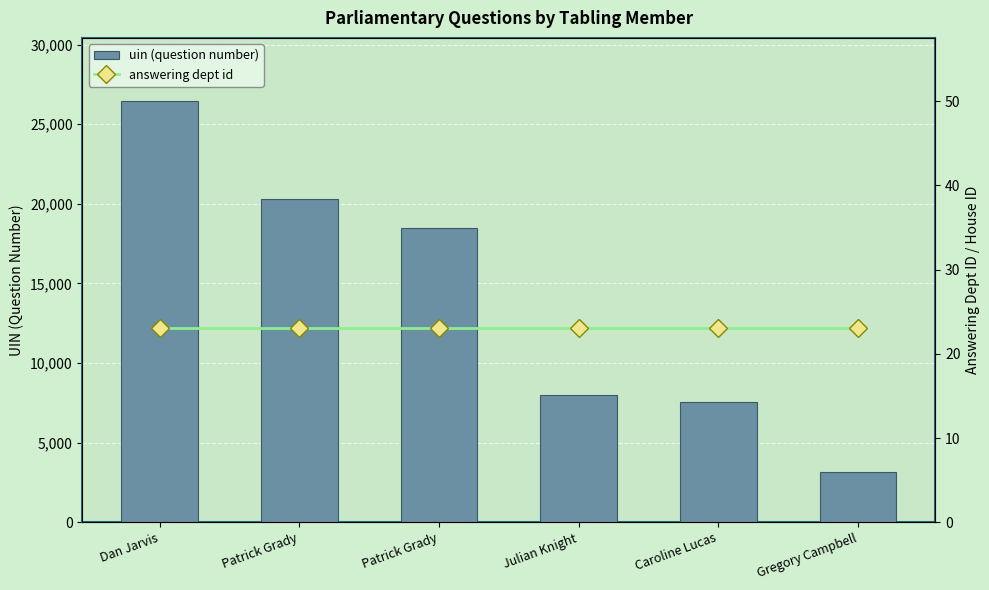

Is the value of uin (question number) at Caroline Lucas greater than the value of answering dept id at Caroline Lucas?

Yes